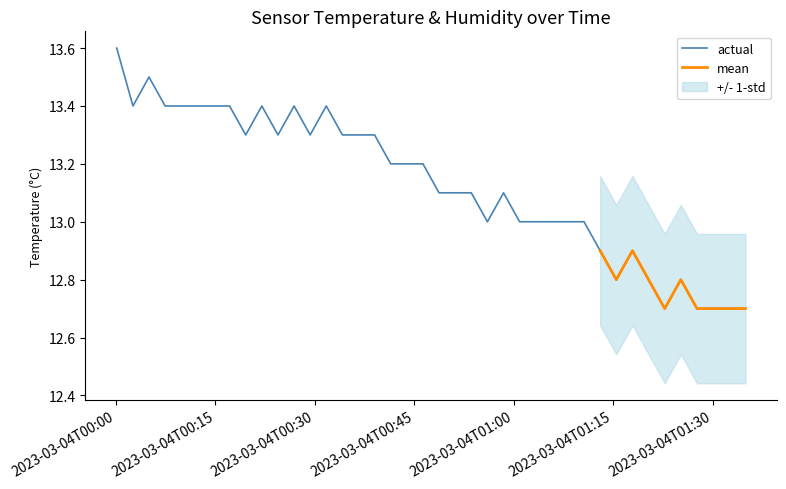

Rank the categories by value from lowest to highest.

2023-03-04T01:22:45, 2023-03-04T01:27:37, 2023-03-04T01:30:03, 2023-03-04T01:32:29, 2023-03-04T01:34:55, 2023-03-04T01:15:27, 2023-03-04T01:20:19, 2023-03-04T01:25:11, 2023-03-04T01:13:01, 2023-03-04T01:17:53, 2023-03-04T00:56:01, 2023-03-04T01:00:52, 2023-03-04T01:03:18, 2023-03-04T01:05:44, 2023-03-04T01:08:10, 2023-03-04T01:10:35, 2023-03-04T00:48:43, 2023-03-04T00:51:09, 2023-03-04T00:53:35, 2023-03-04T00:58:27, 2023-03-04T00:41:26, 2023-03-04T00:43:52, 2023-03-04T00:46:18, 2023-03-04T00:19:34, 2023-03-04T00:24:26, 2023-03-04T00:29:17, 2023-03-04T00:34:09, 2023-03-04T00:36:35, 2023-03-04T00:39:00, 2023-03-04T00:02:34, 2023-03-04T00:07:25, 2023-03-04T00:09:51, 2023-03-04T00:12:17, 2023-03-04T00:14:42, 2023-03-04T00:17:08, 2023-03-04T00:22:00, 2023-03-04T00:26:52, 2023-03-04T00:31:43, 2023-03-04T00:04:59, 2023-03-04T00:00:07